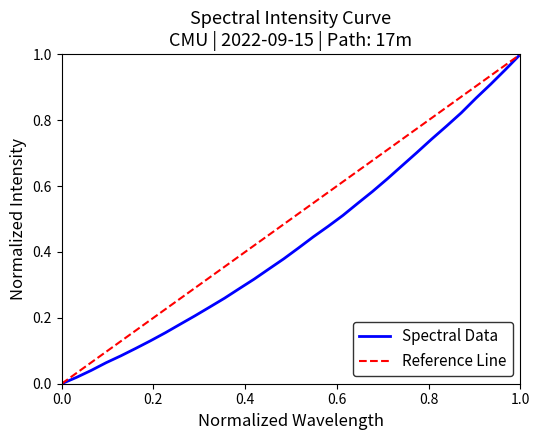

Reading left to right, what are all the values shown in this chart?

0.0	0.0	0.0	0.1	0.1	0.1	0.1	0.2	0.2	0.2	0.2	0.3	0.3	0.3	0.3	0.4	0.4	0.4	0.5	0.5	0.5	0.6	0.6	0.7	0.7	0.7	0.8	0.8	0.9	0.9	1.0	1.0